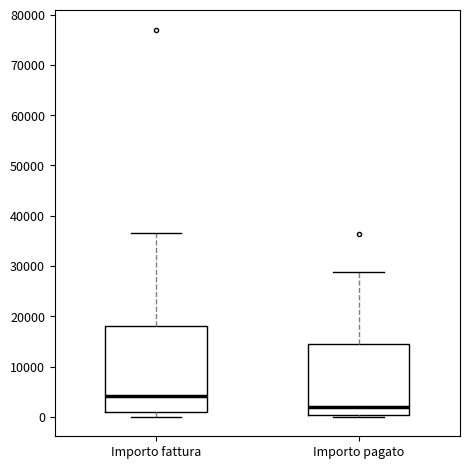

Which box has the highest median line?

Importo fattura